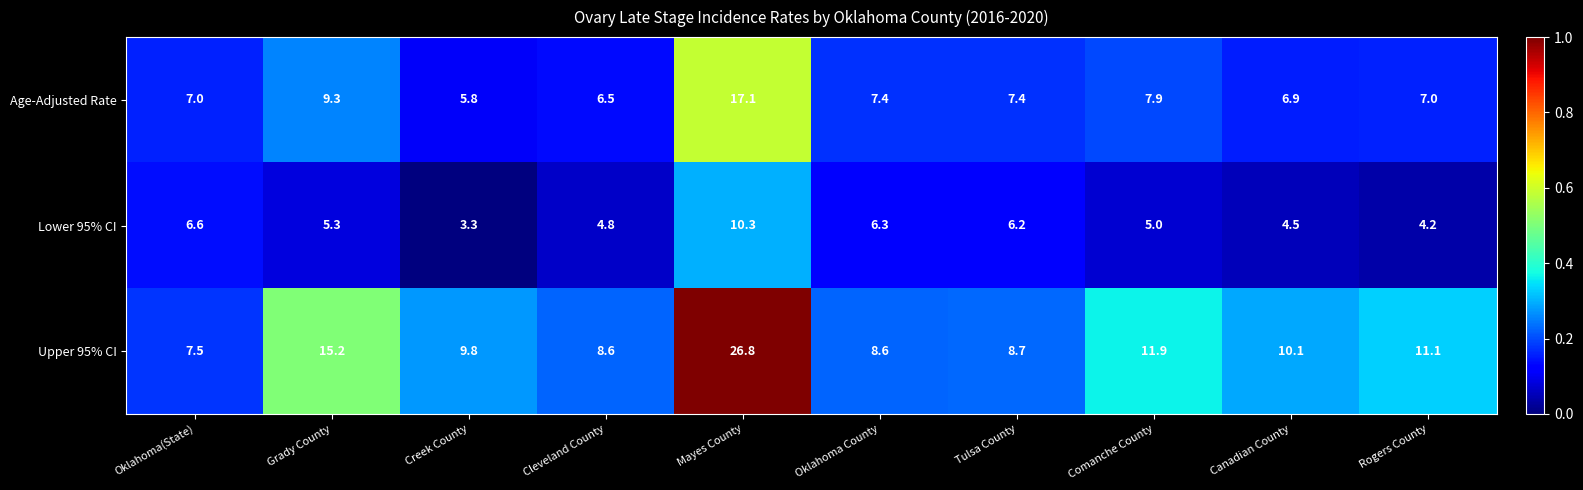

Which category has the highest value across all series?

Mayes County